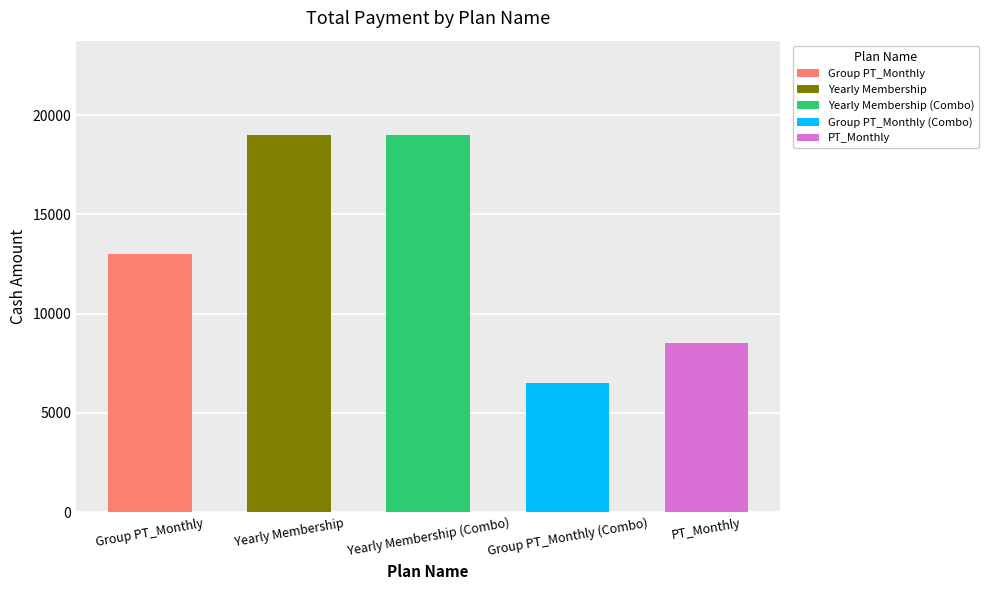

Reading right to left, what are all the values shown in this chart?

PT_Monthly=8500	Group PT_Monthly (Combo)=6499	Yearly Membership (Combo)=19000	Yearly Membership=19000	Group PT_Monthly=12998